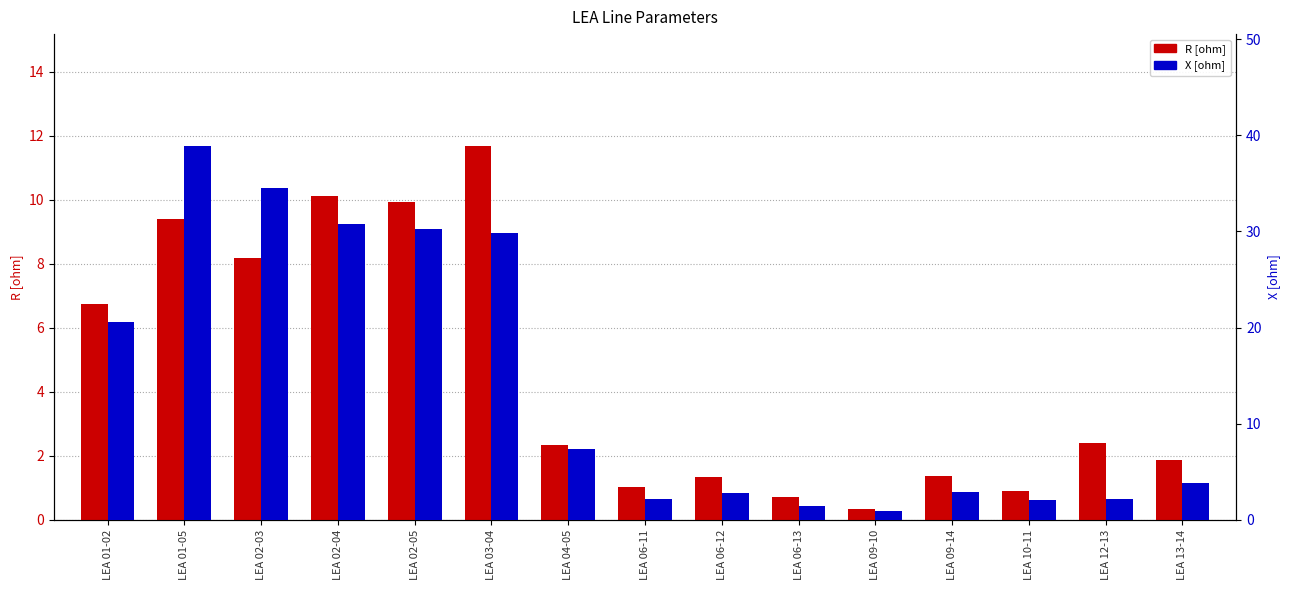

What is the label of the 6th bar from the left?

LEA 03-04